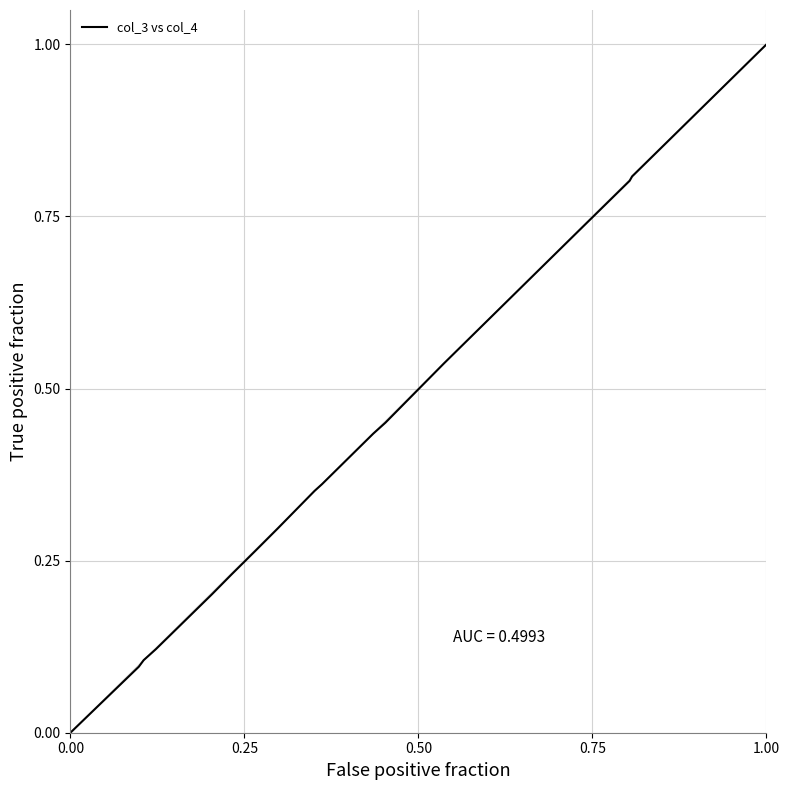

What is the maximum value shown in the chart?

1.0